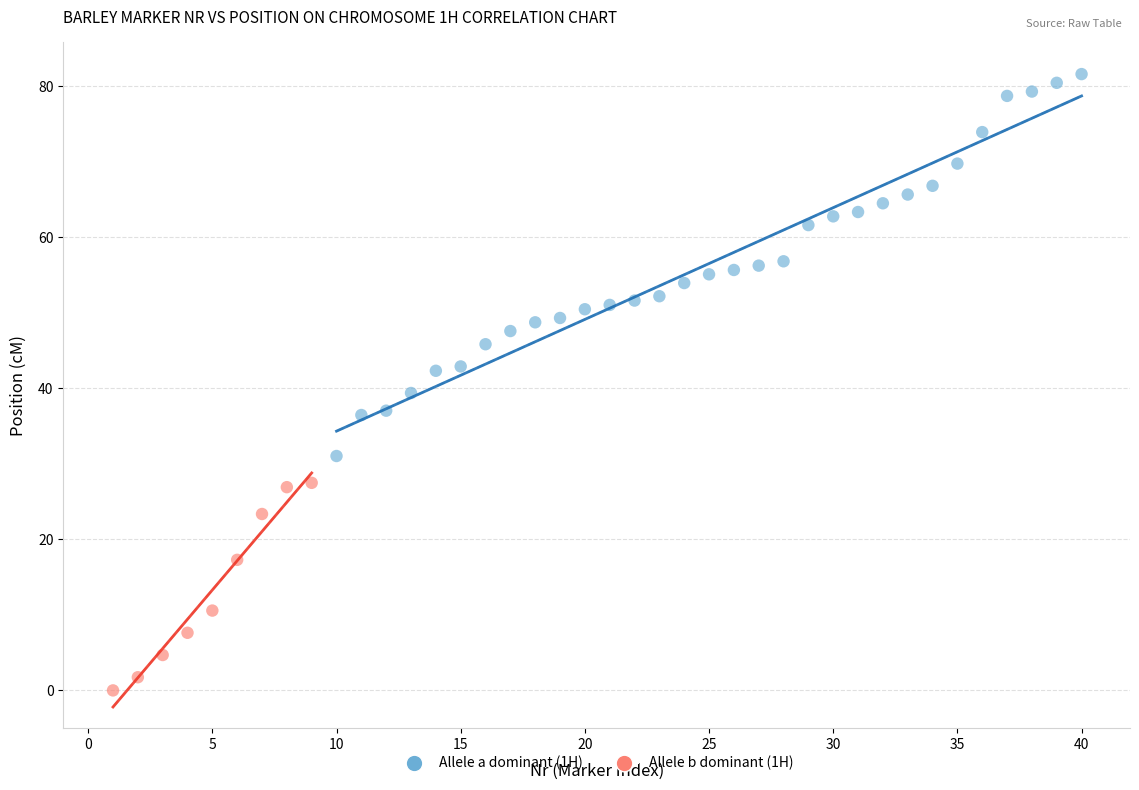

Which series contains the lowest Y value?

Allele b dominant (1H)